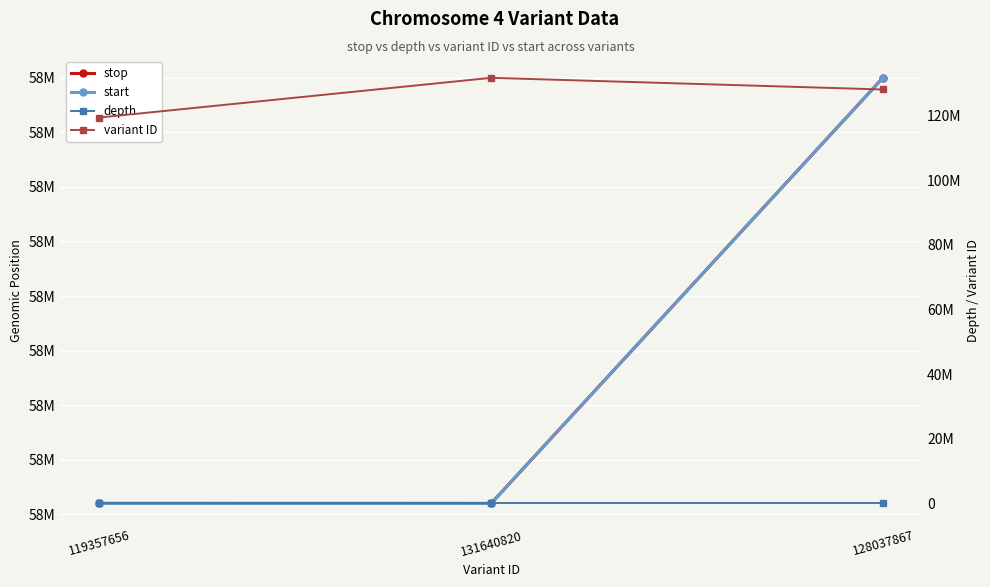

What is the total value across all series at 128037867?

244467879